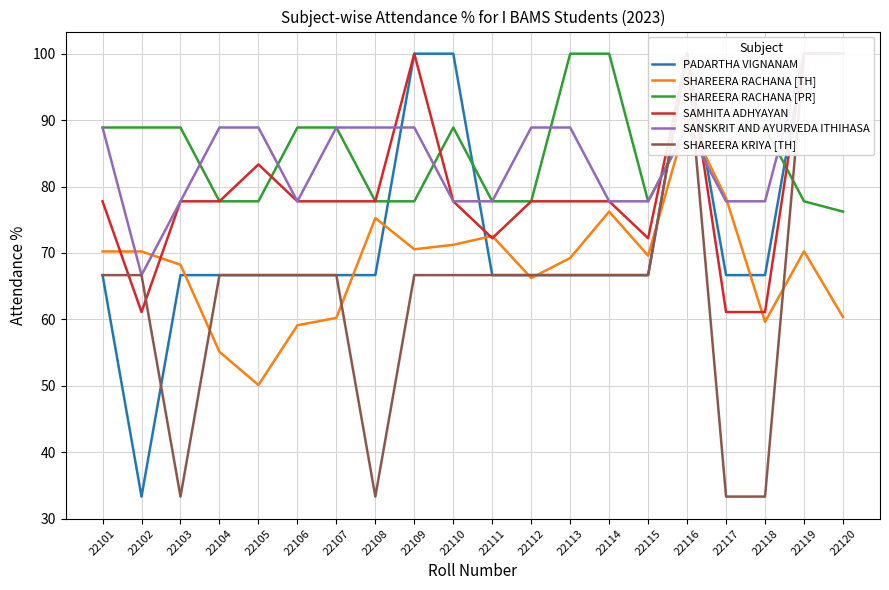

Between 22111 and 22108, which is larger?

22111